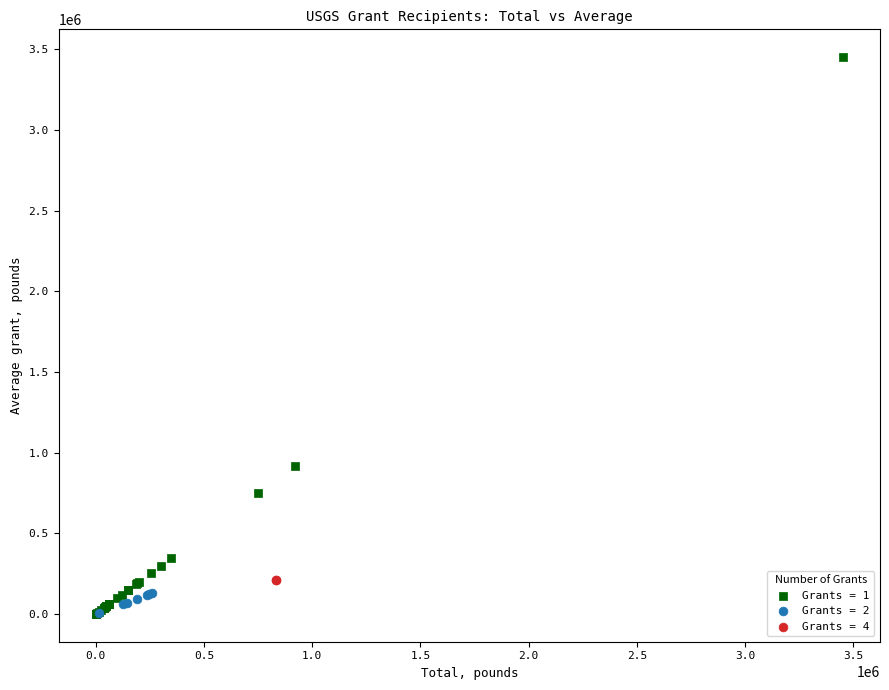

What are all the series names shown in the legend?

Grants = 1, Grants = 2, Grants = 4